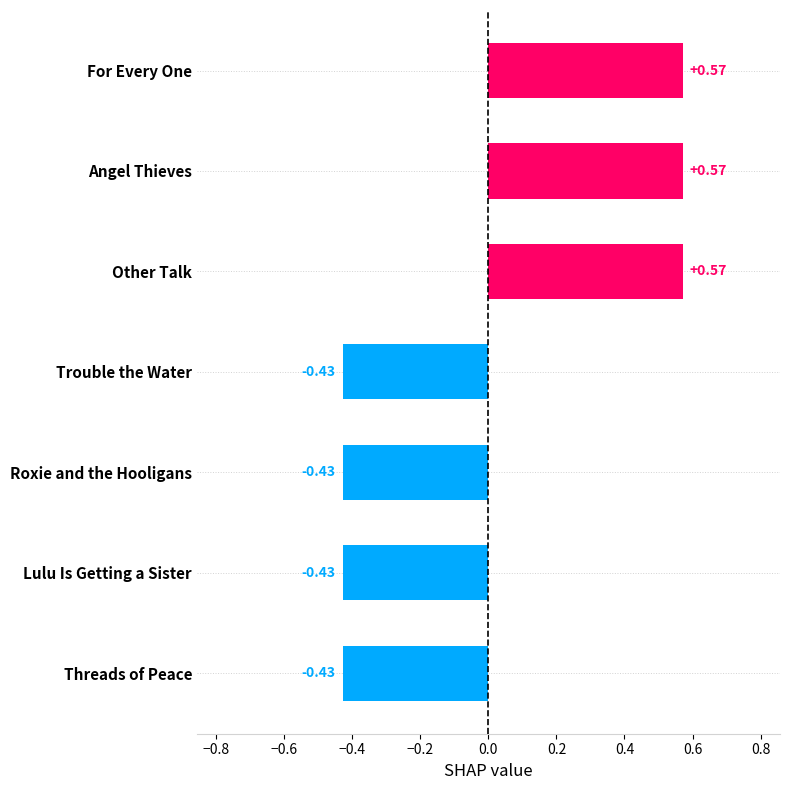

What is the difference between the maximum and minimum values?

1.0